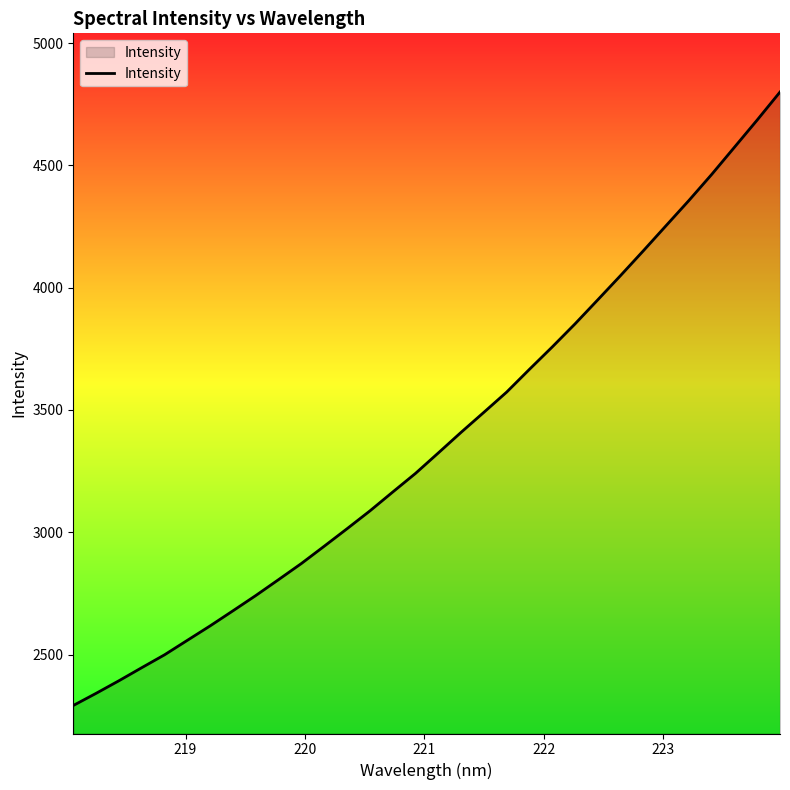

What is the greatest value displayed?

4800.4